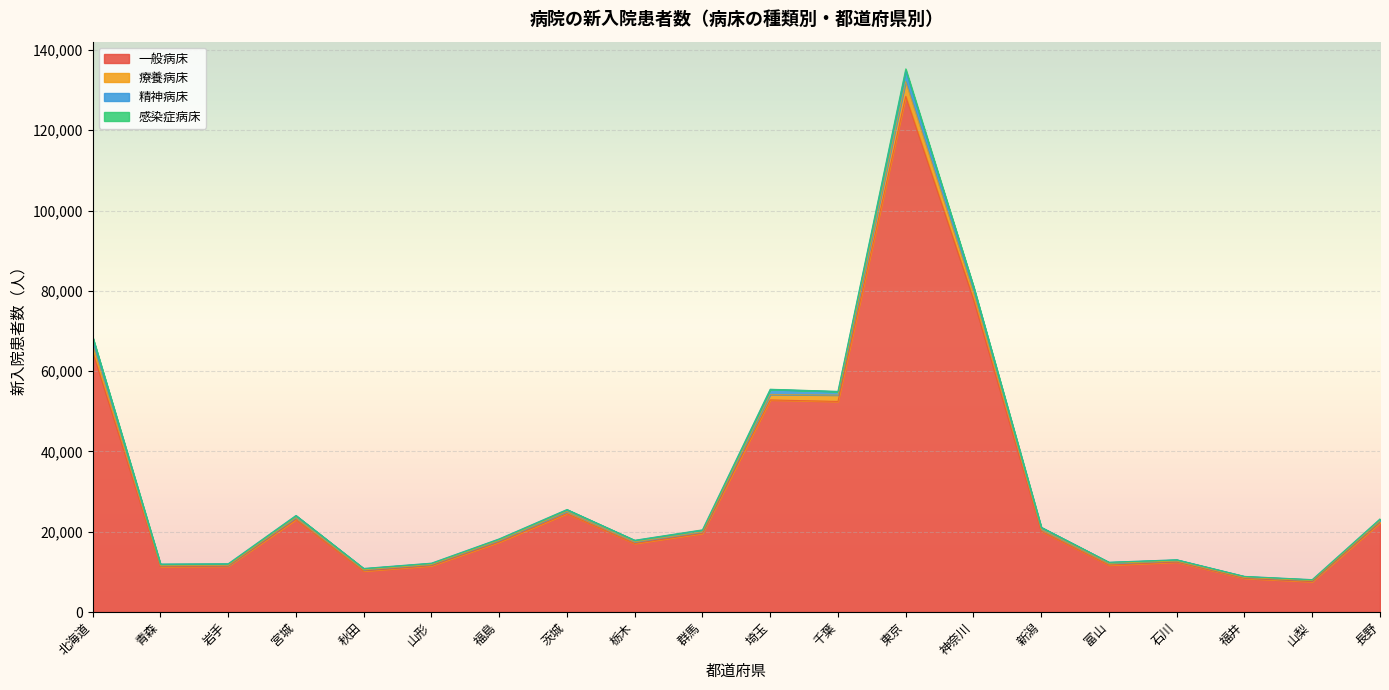

At which category does the chart reach its minimum across all series?

山梨